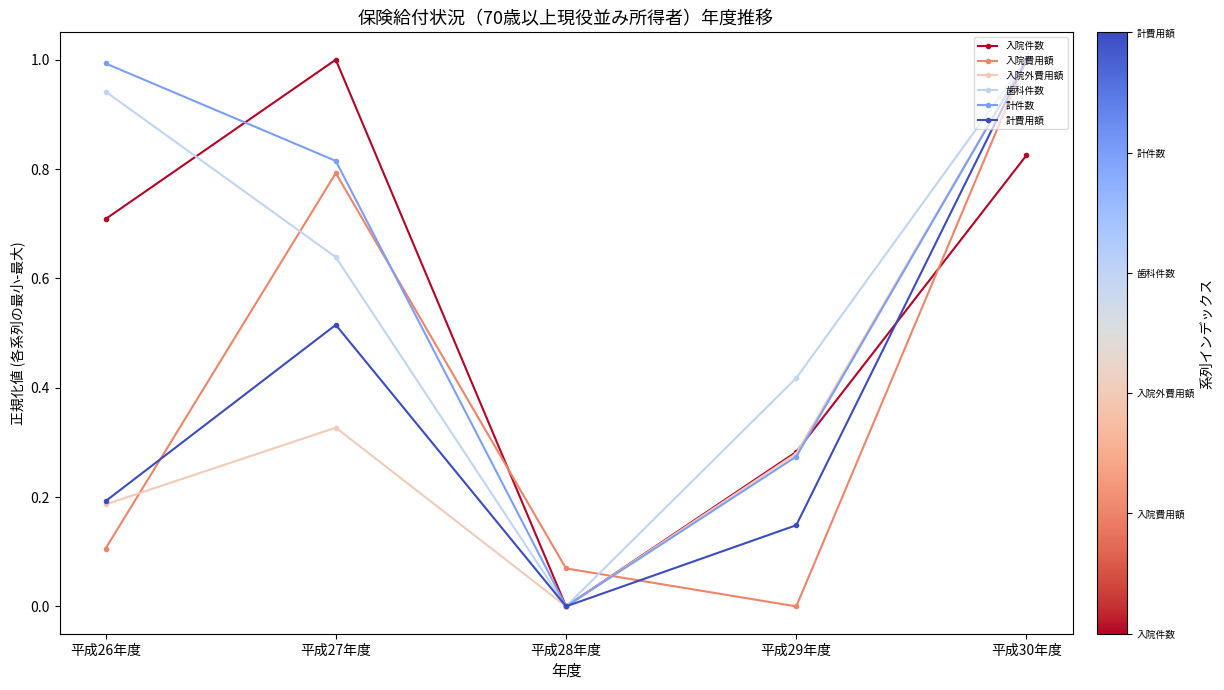

Is this an area chart (filled region under the line)?

No